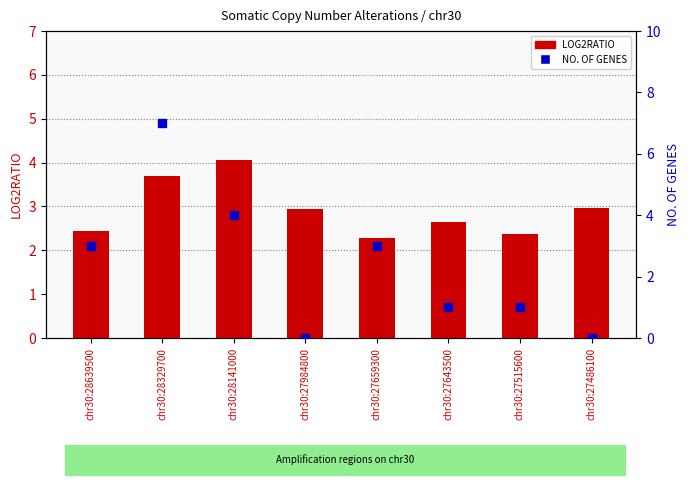

List the labels in order of LOG2RATIO value, smallest first.

chr30:27659300, chr30:27515600, chr30:28639500, chr30:27643500, chr30:27984800, chr30:27486100, chr30:28329700, chr30:28141000